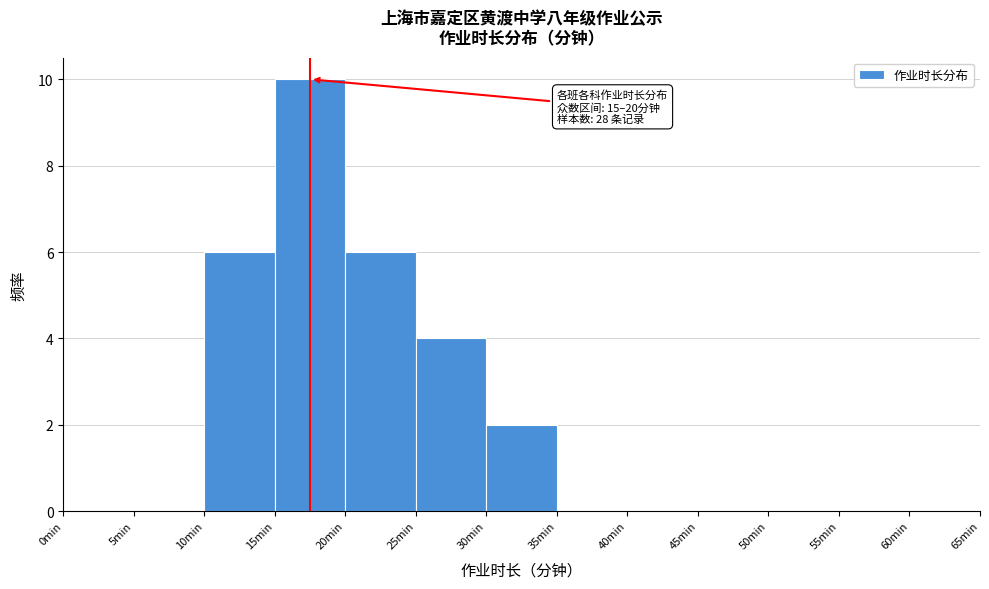

Over which range of the x-axis is the bar tallest?

15 to 20